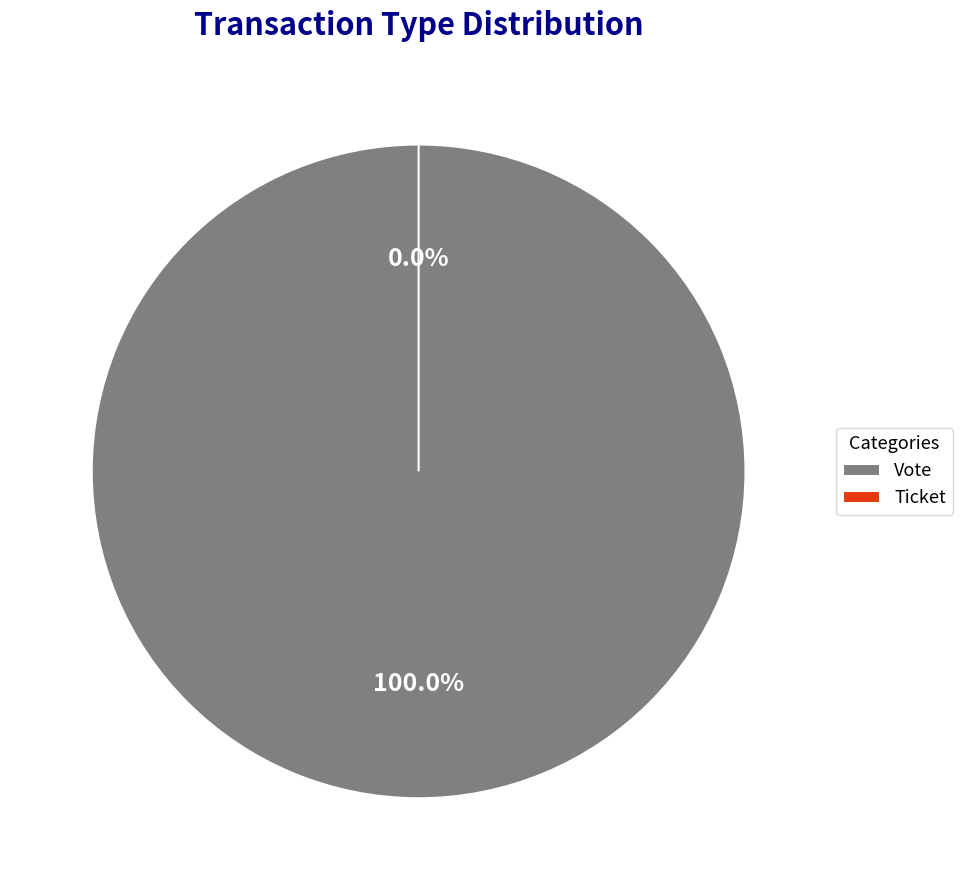

Count the number of slices in the pie.

2